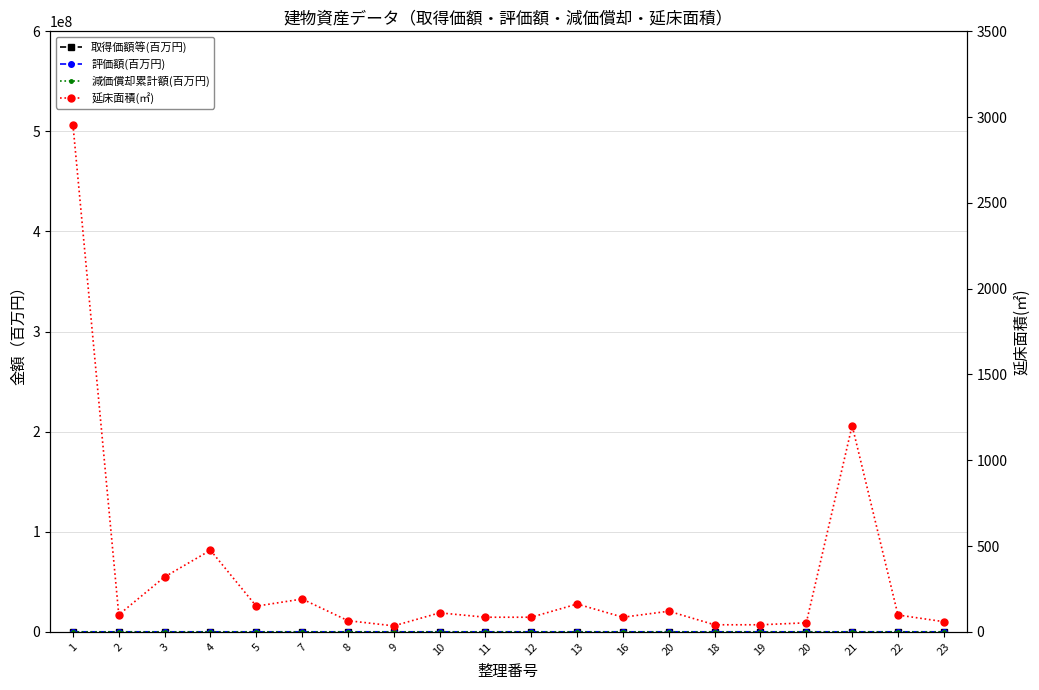

What is the difference between the 延床面積(㎡) values at 20 and 22?

22.0